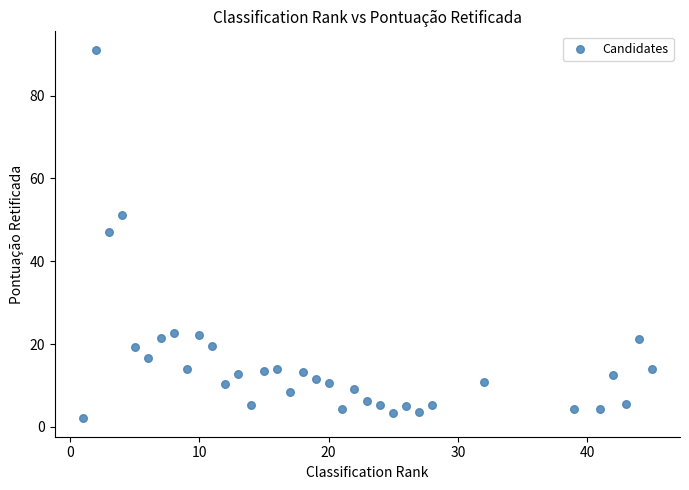

What Y value in the scatter plot is closest to 46?

47.1